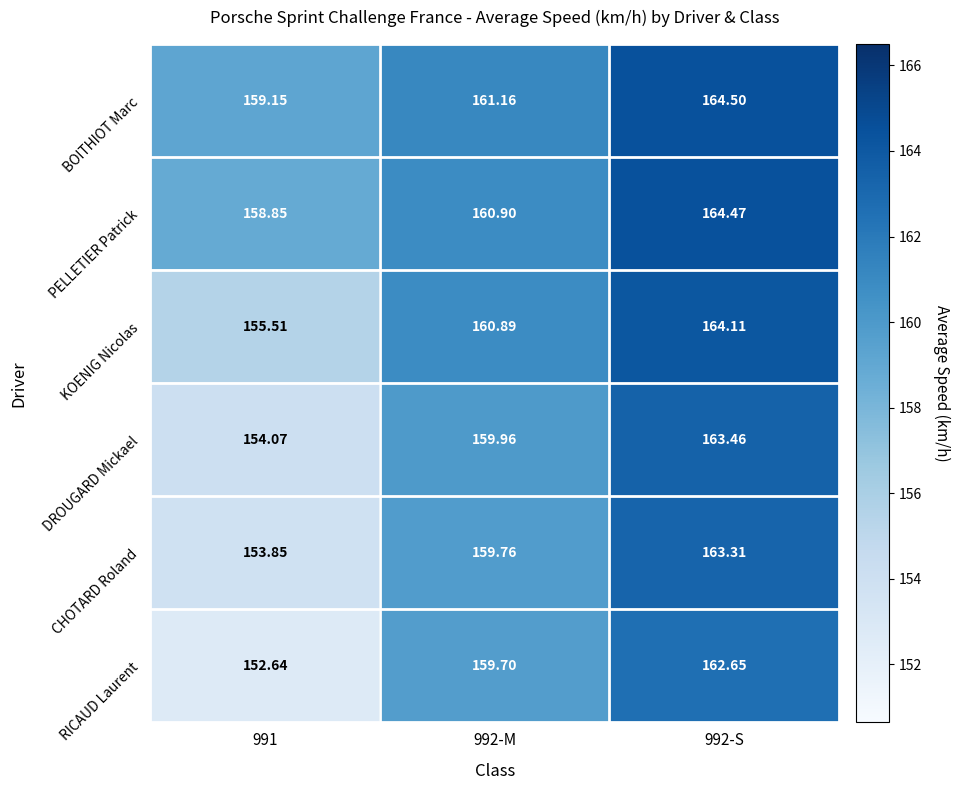

Which series has the widest spread of values?

RICAUD Laurent